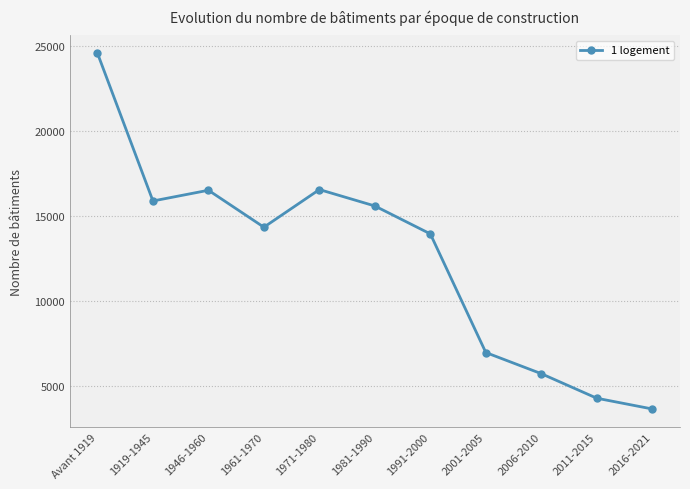

Approximately how many times larger is the value at 2001-2005 compared to 1961-1970?

0.5